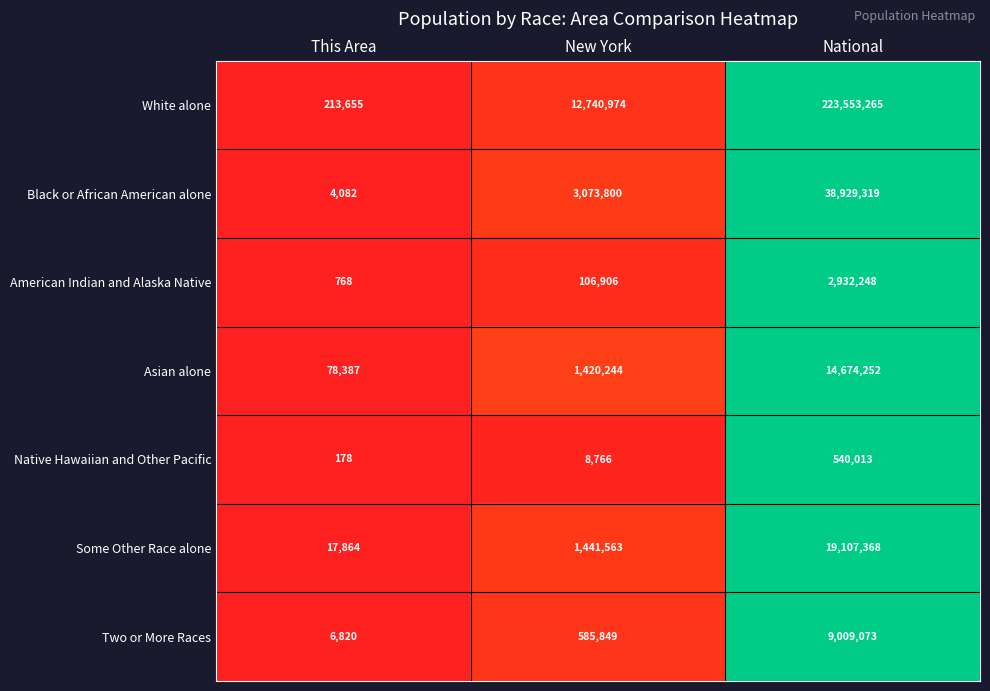

What is the approximate value of American Indian and Alaska Native at New York, to the nearest 100?

106900